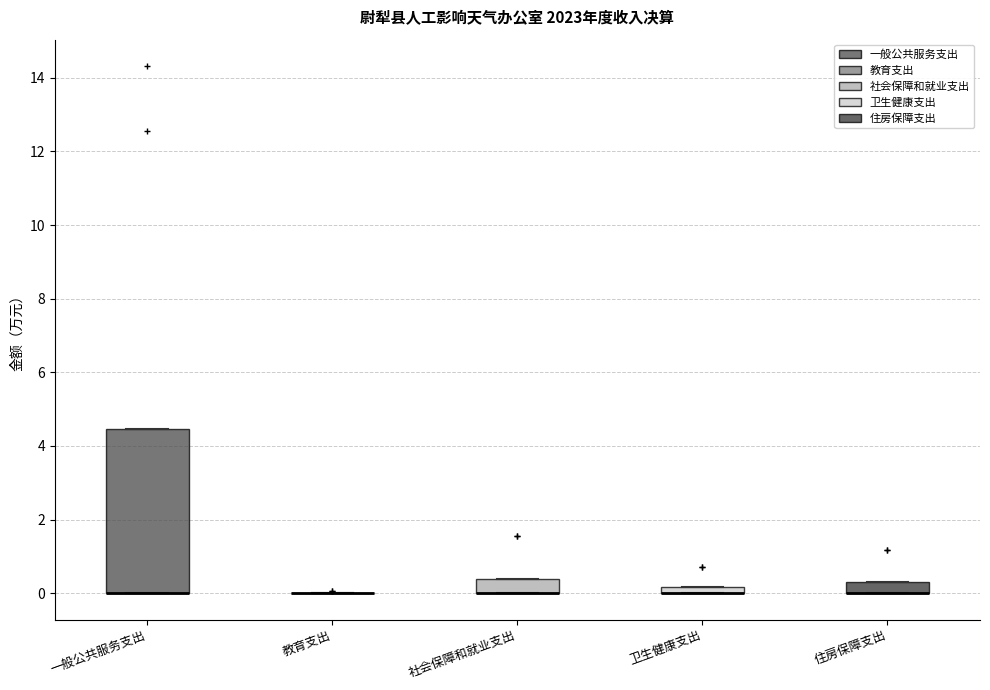

Where is the upper edge of the box for 一般公共服务支出 on the y-axis? The values are not printed on the chart, so give them approximately, as read against the axis.

4.4